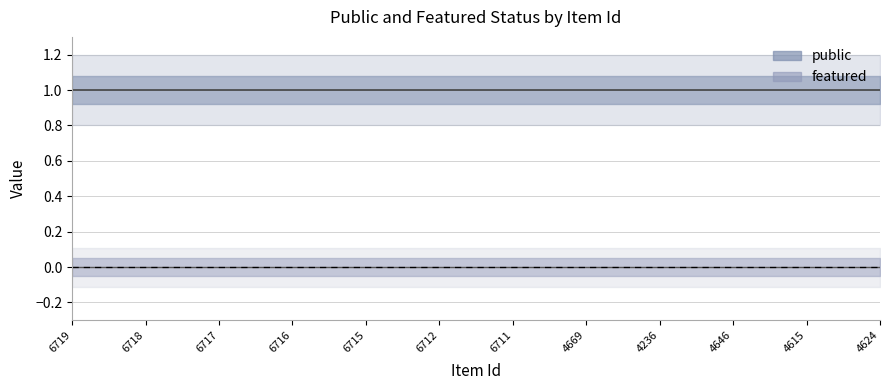

True or false: public and featured cross at least once.

False